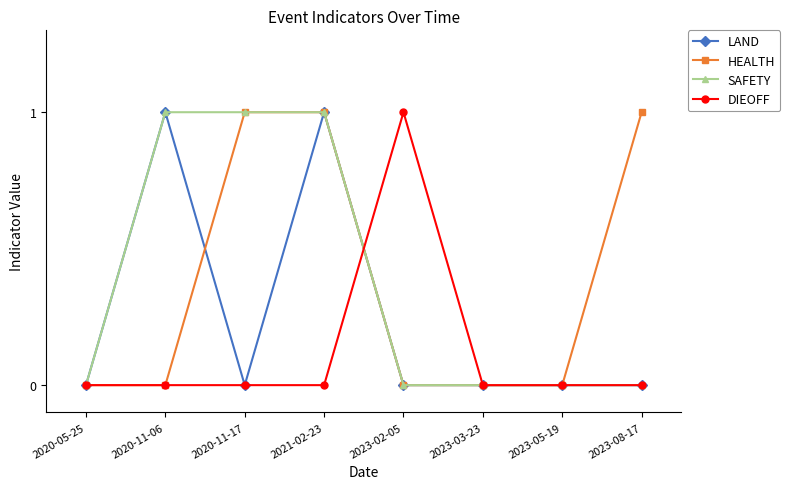

In DIEOFF, how many points are higher than both neighbors (excluding endpoints)?

1